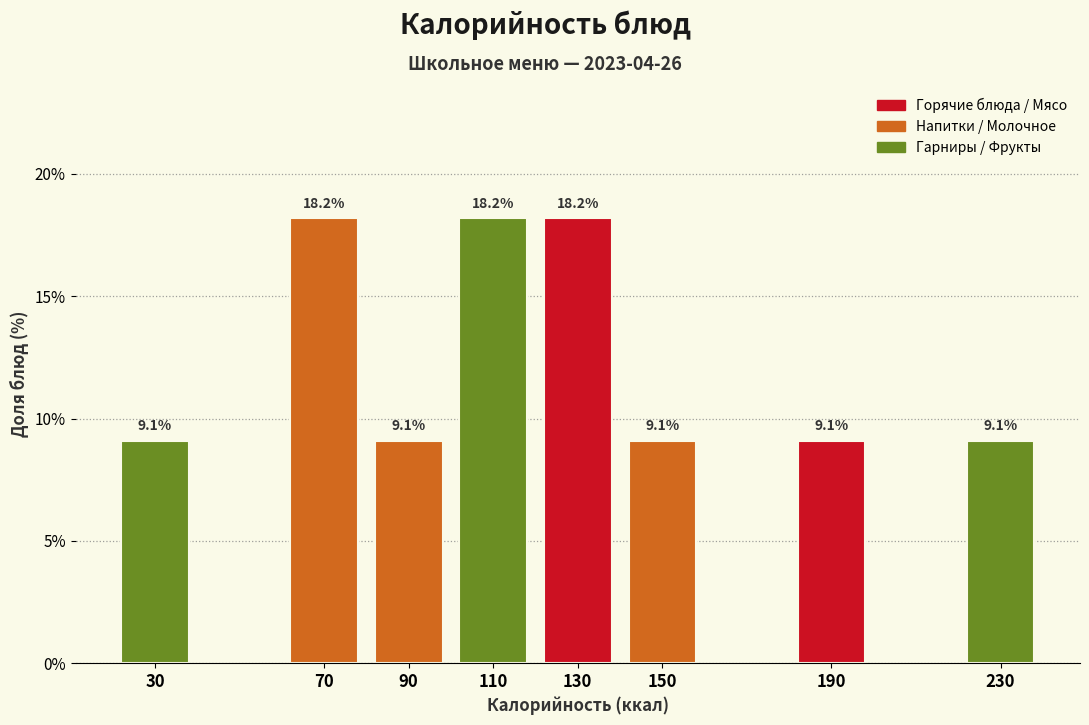

Reading left to right, list all the values displayed in this chart.

9.1	18.2	9.1	18.2	18.2	9.1	9.1	9.1